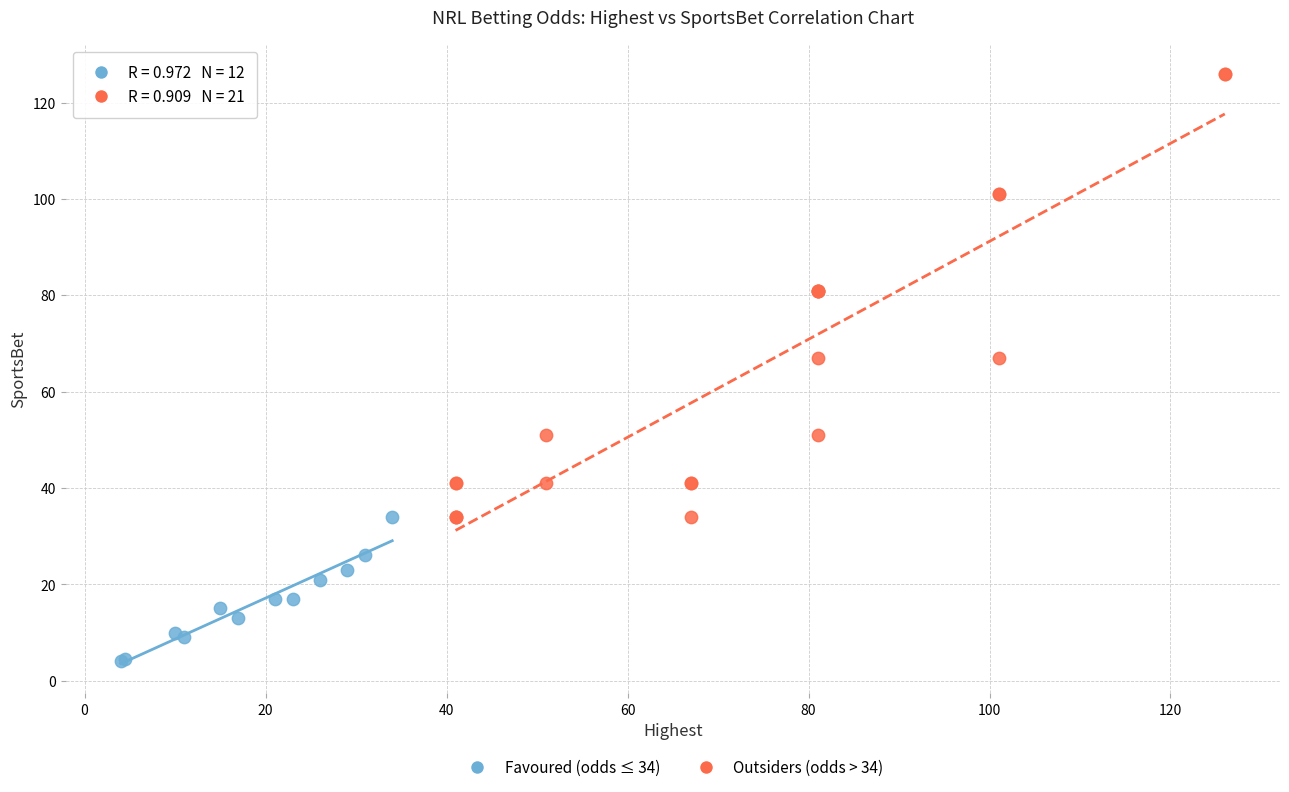

Which series has the largest Y range (max minus min)?

Outsiders (odds > 34)